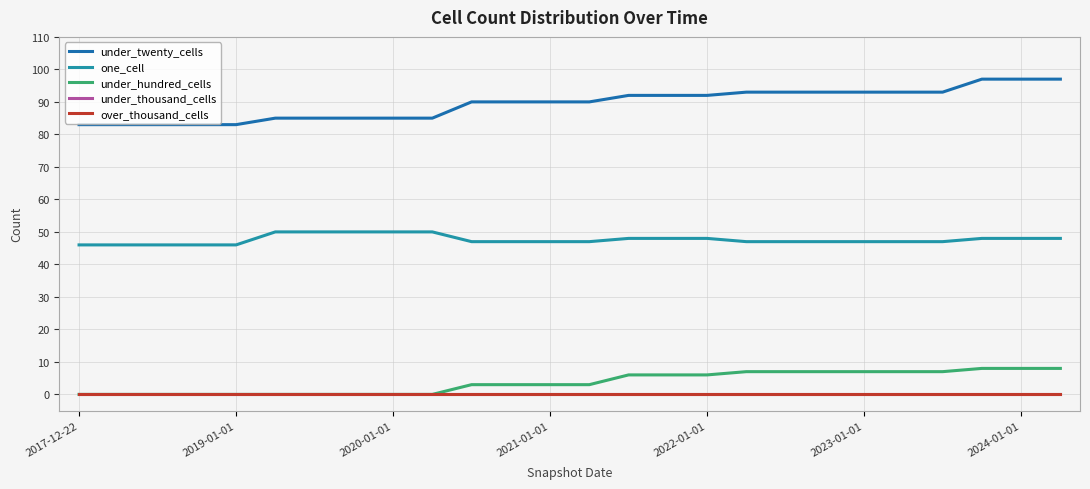

At how many categories does at least one series exceed 74?

26